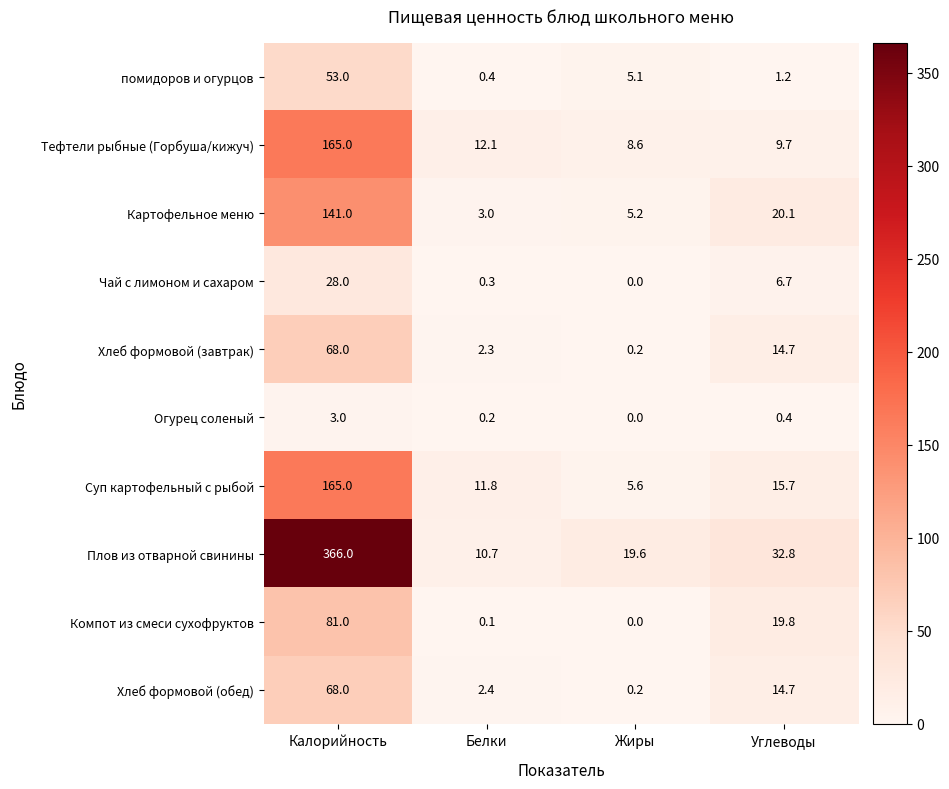

What is the greatest value displayed?

366.0